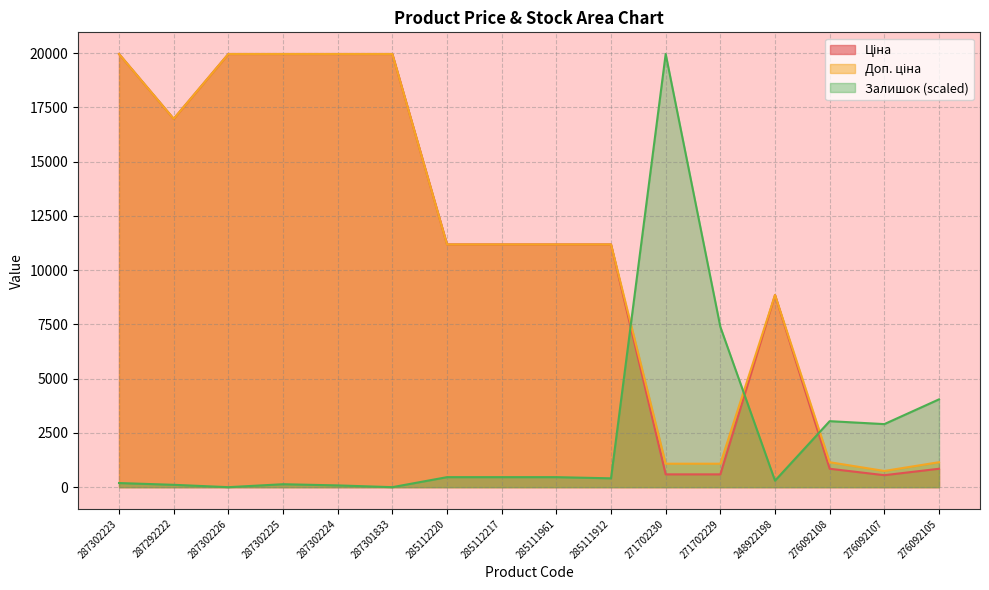

Between 285112217 and 271702229, which series saw the biggest shift?

Ціна